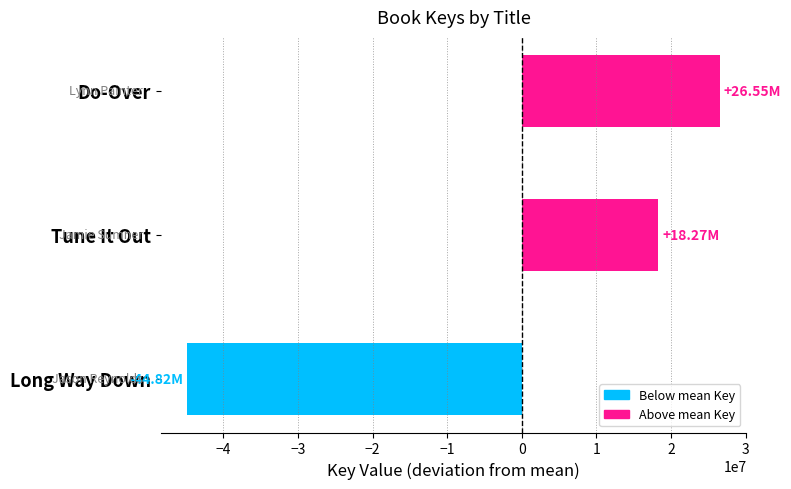

Between Do-Over and Long Way Down, which is larger?

Do-Over